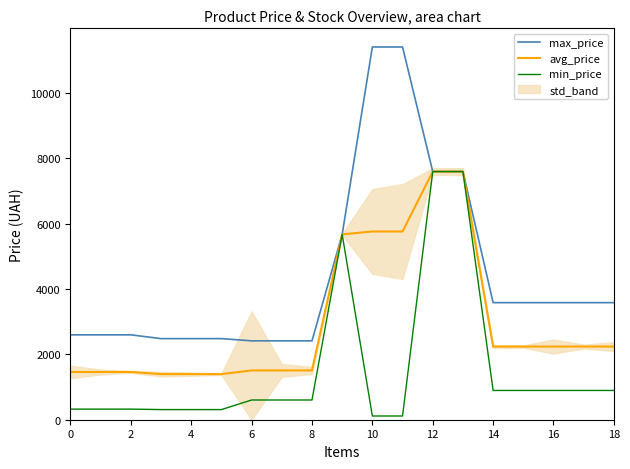

How many data points does each series have?

19